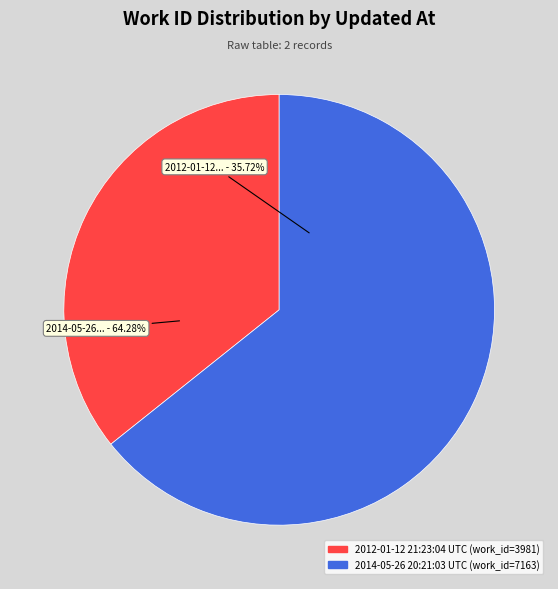

The 2012-01-12 21:23:04 UTC slice represents 44% of the pie. True or false?

False